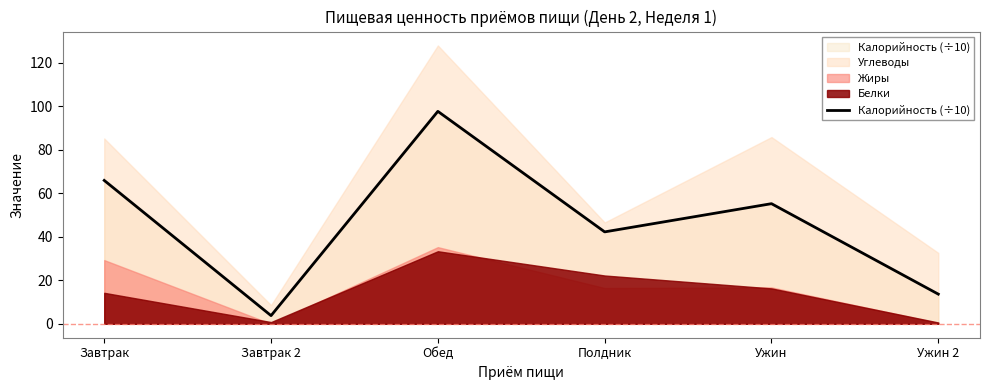

Rank the categories by value from highest to lowest.

Обед, Завтрак, Ужин, Полдник, Ужин 2, Завтрак 2